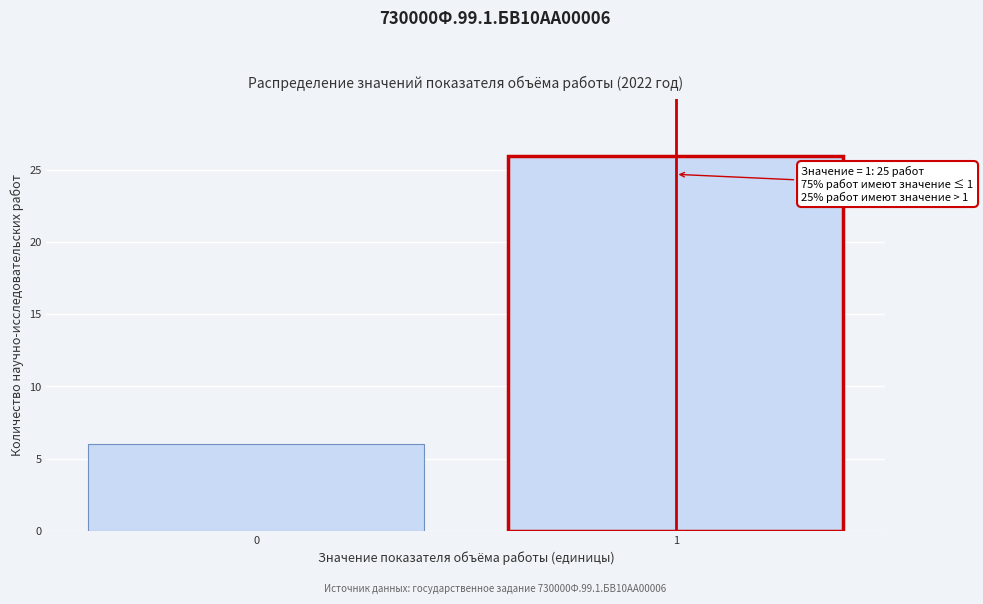

Reading right to left, transcribe all the data shown in this chart.

26	6